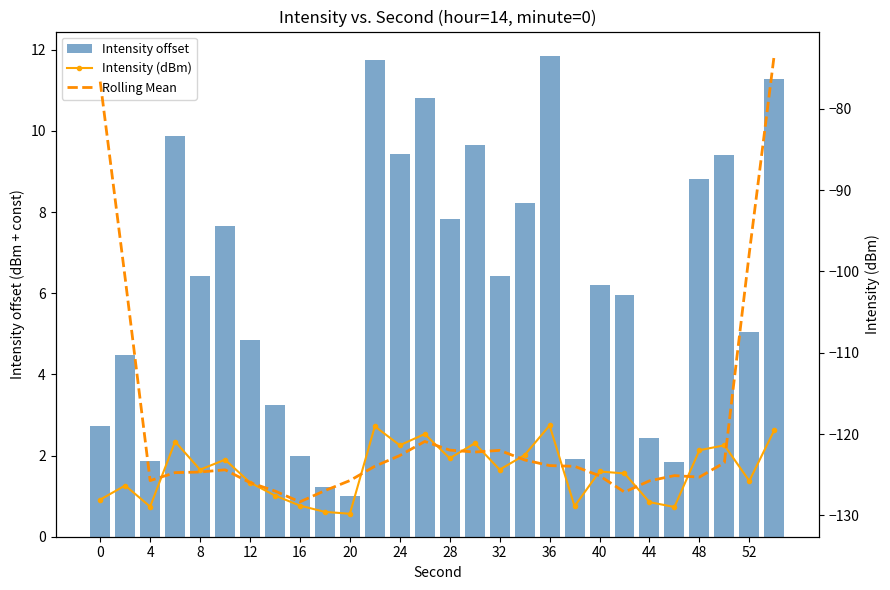

How many data points does each series have?

28